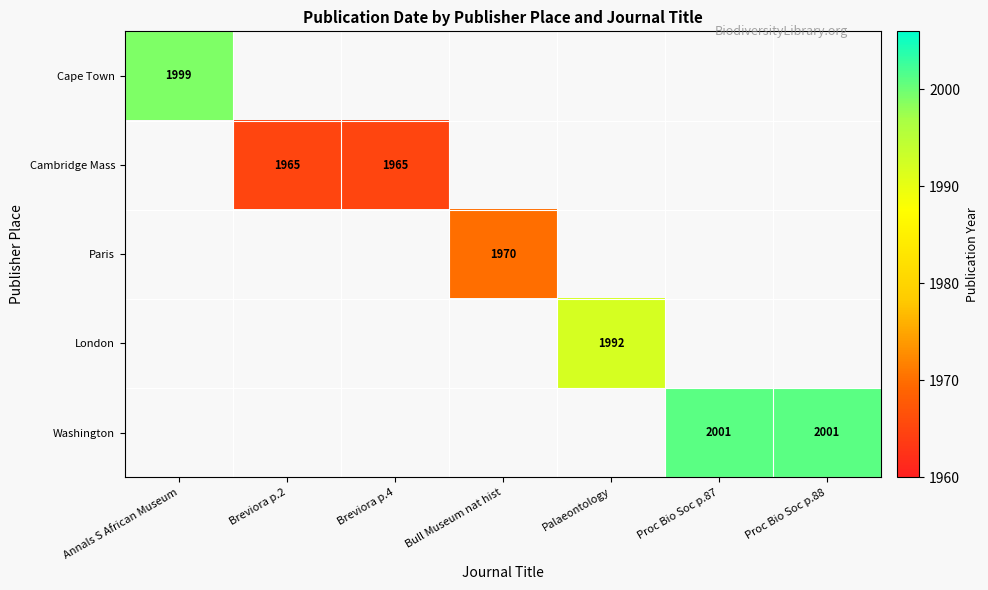

The Cambridge Mass series shows 429 at Breviora p.4. True or false?

False